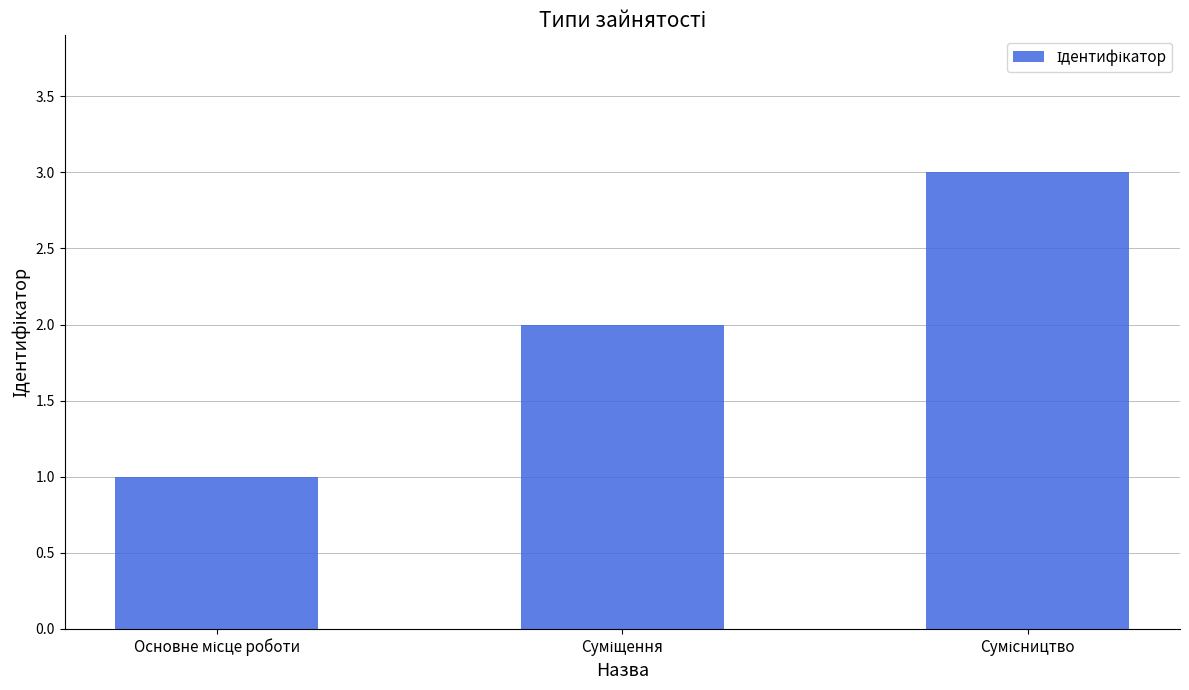

What is the greatest value displayed?

3